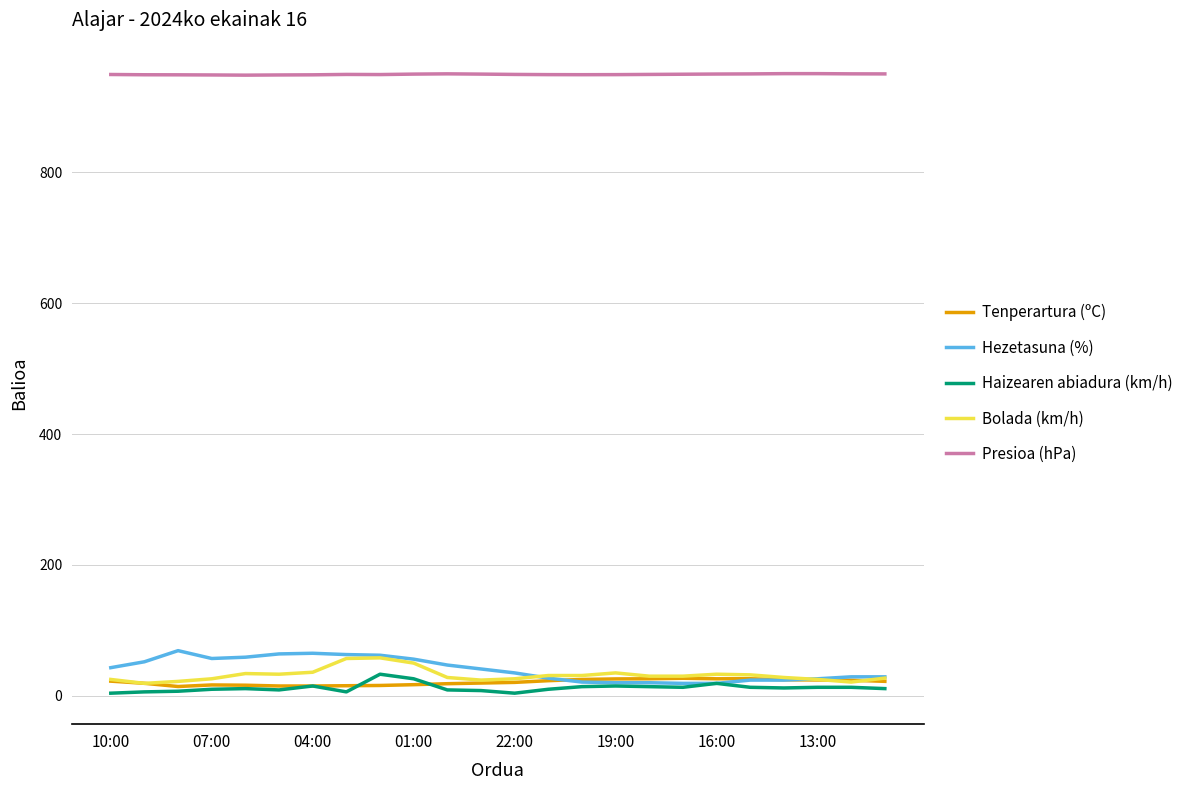

True or false: Presioa (hPa) and Tenperartura (ºC) intersect in this chart.

False